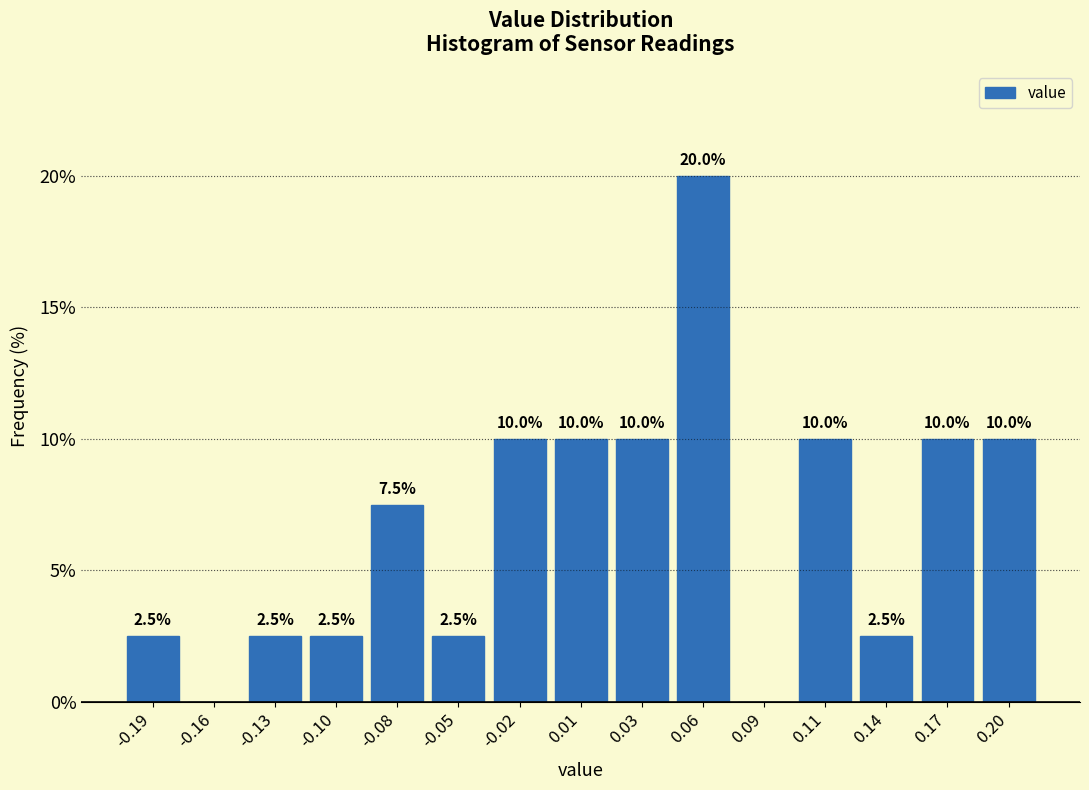

Reading left to right, extract all data points from this chart.

-0.19=2.5	-0.16=0.0	-0.13=2.5	-0.10=2.5	-0.08=7.5	-0.05=2.5	-0.02=10.0	0.01=10.0	0.03=10.0	0.06=20.0	0.09=0.0	0.11=10.0	0.14=2.5	0.17=10.0	0.20=10.0